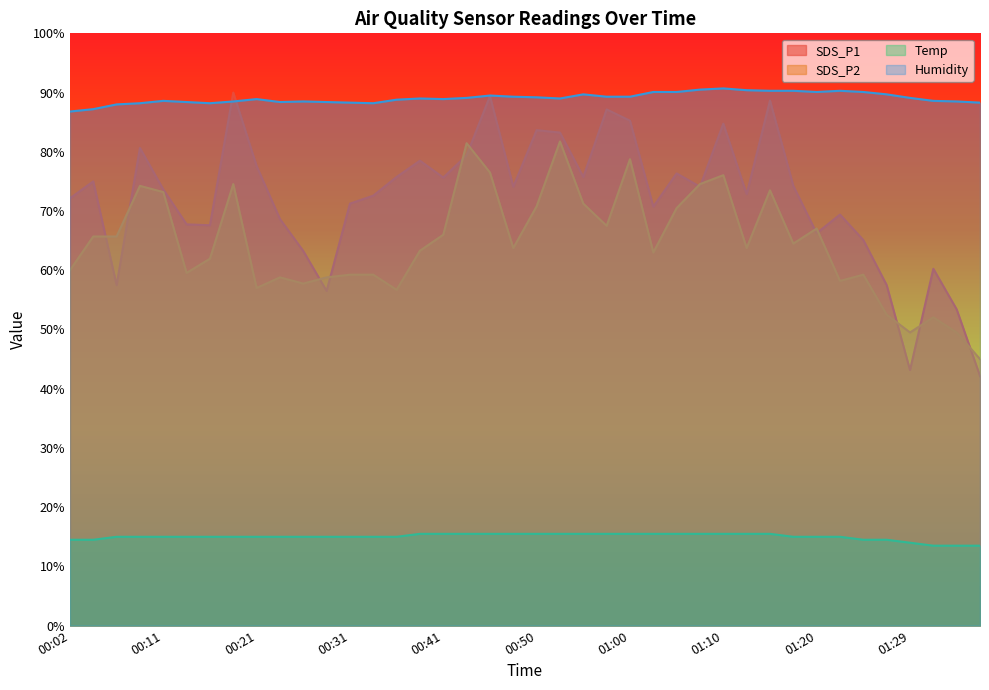

What is the sum of the SDS_P2 values at 01:29 and 00:04?

115.2